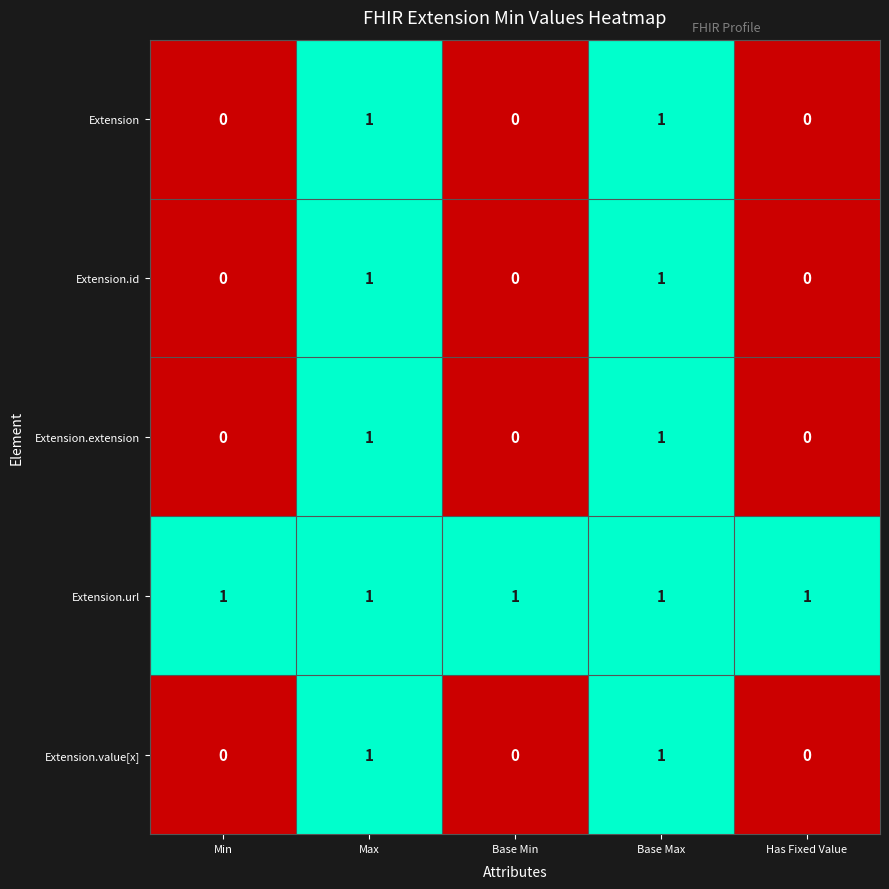

The value of Extension.id at Base Min is -1. True or false?

False